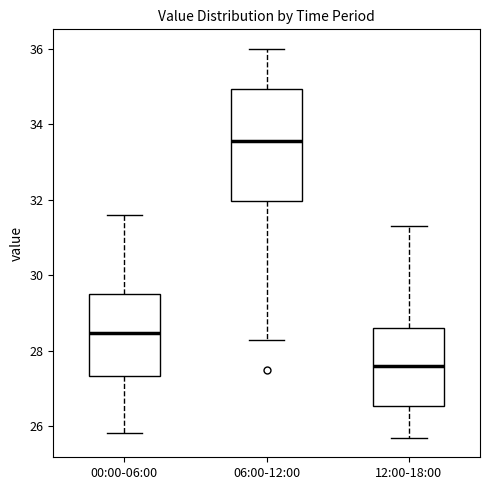

Where is the lower edge of the box for 00:00-06:00 on the y-axis? The values are not printed on the chart, so give them approximately, as read against the axis.

27.4